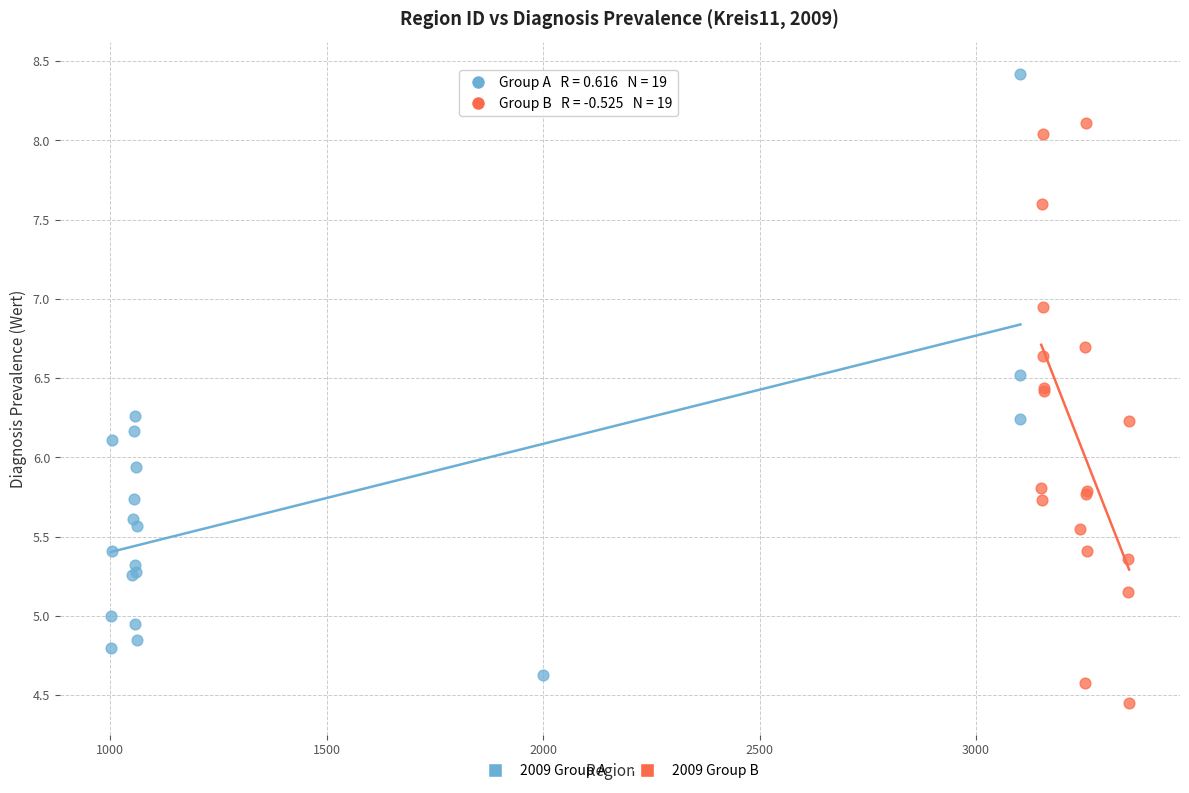

Which series contains the lowest Y value?

2009 Group B